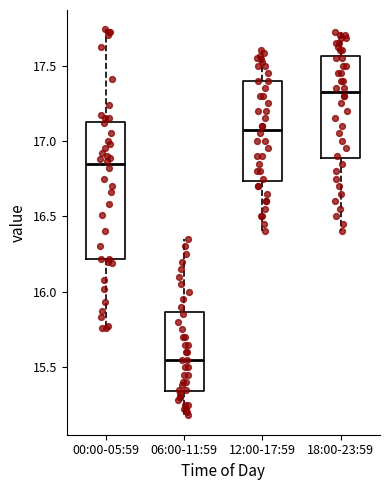

Where does the upper whisker of the box for 12:00-17:59 end on the y-axis? The values are not printed on the chart, so give them approximately, as read against the axis.

17.60